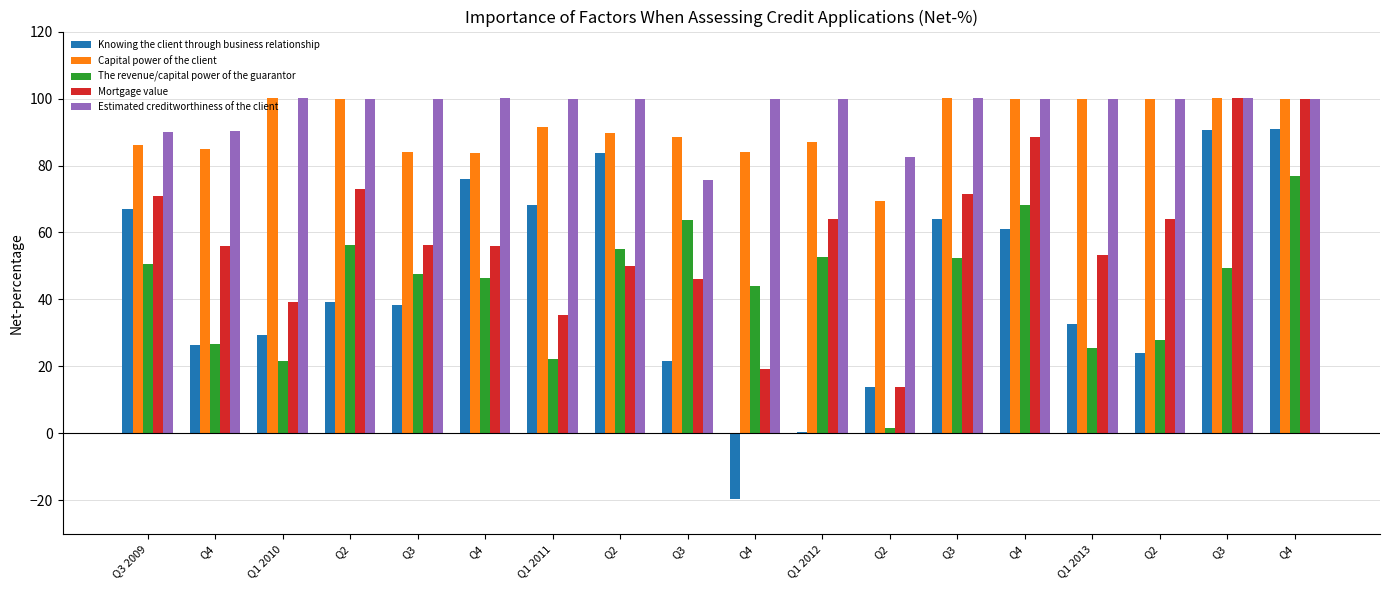

How many bars are there in total?

90